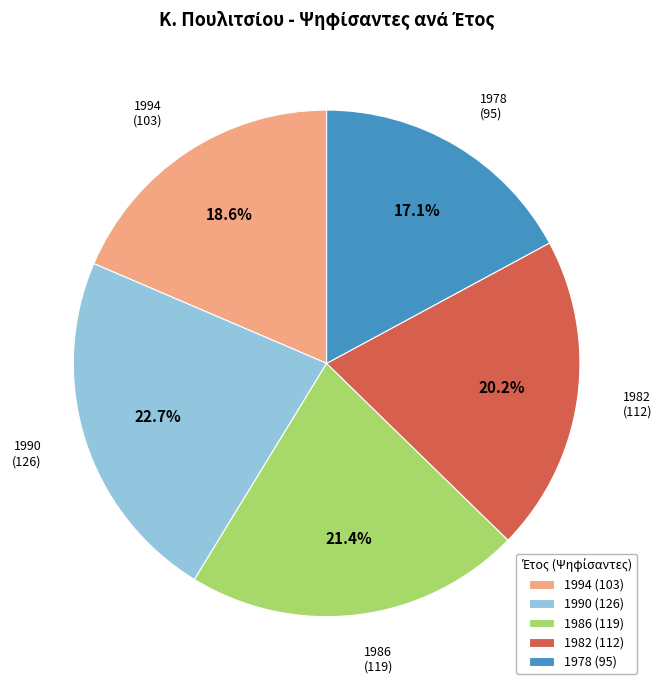

To the nearest percent, what is the average slice percentage?

20%